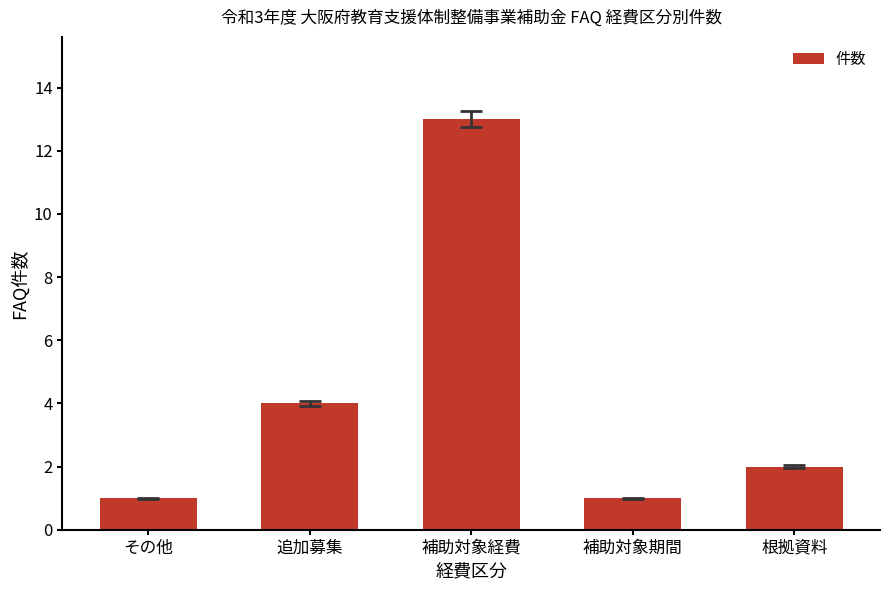

Approximately how many times larger is the value at 追加募集 compared to 補助対象経費?

0.3